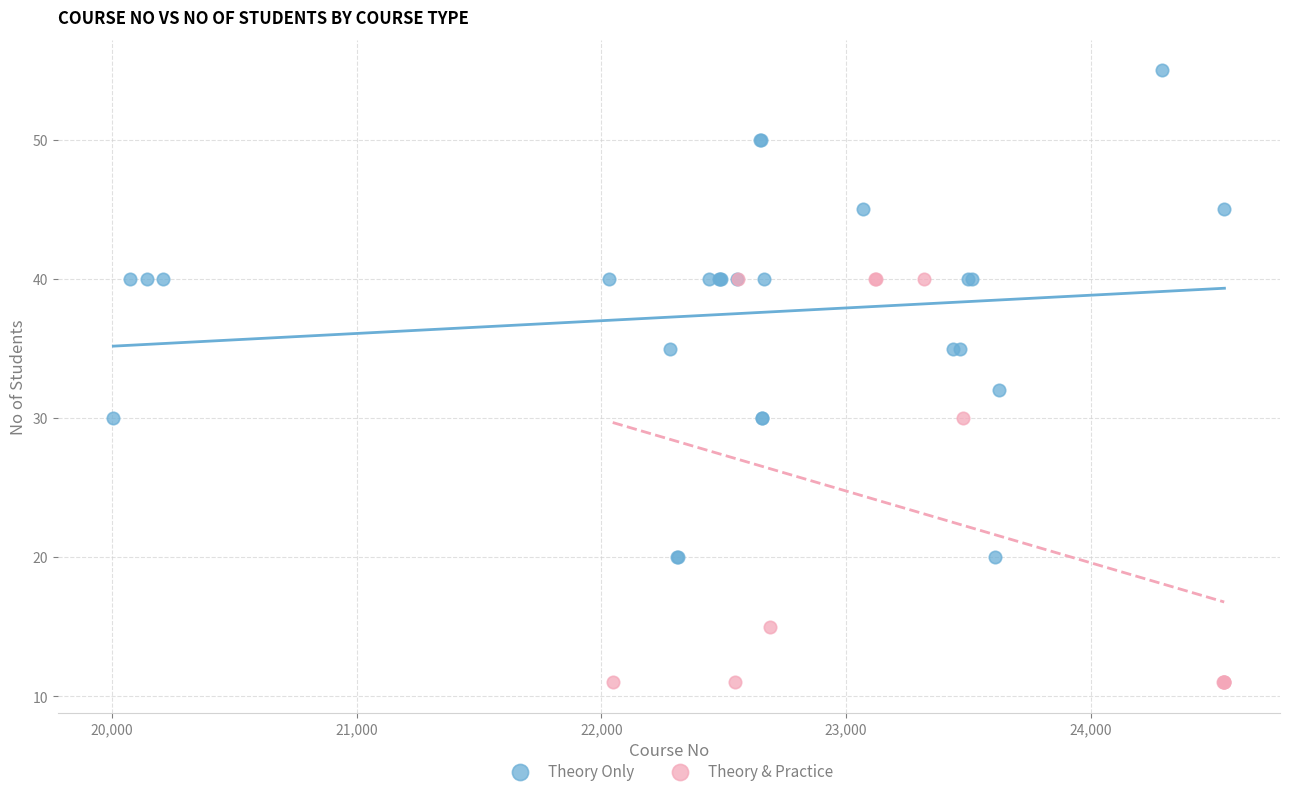

Which series contains the highest Y value?

Theory Only